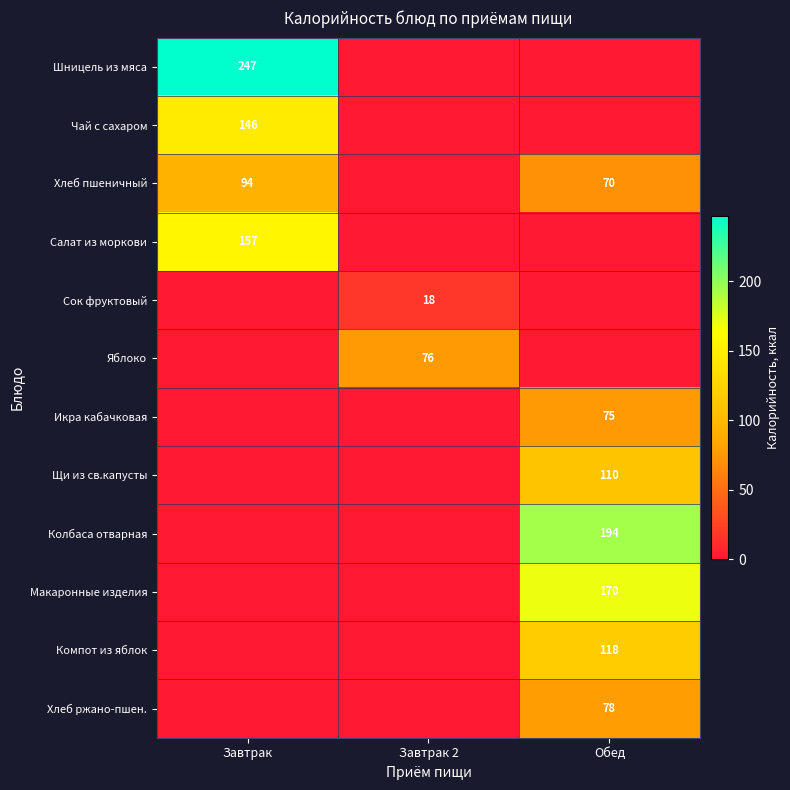

The value of Компот из яблок at Обед is 118. True or false?

True